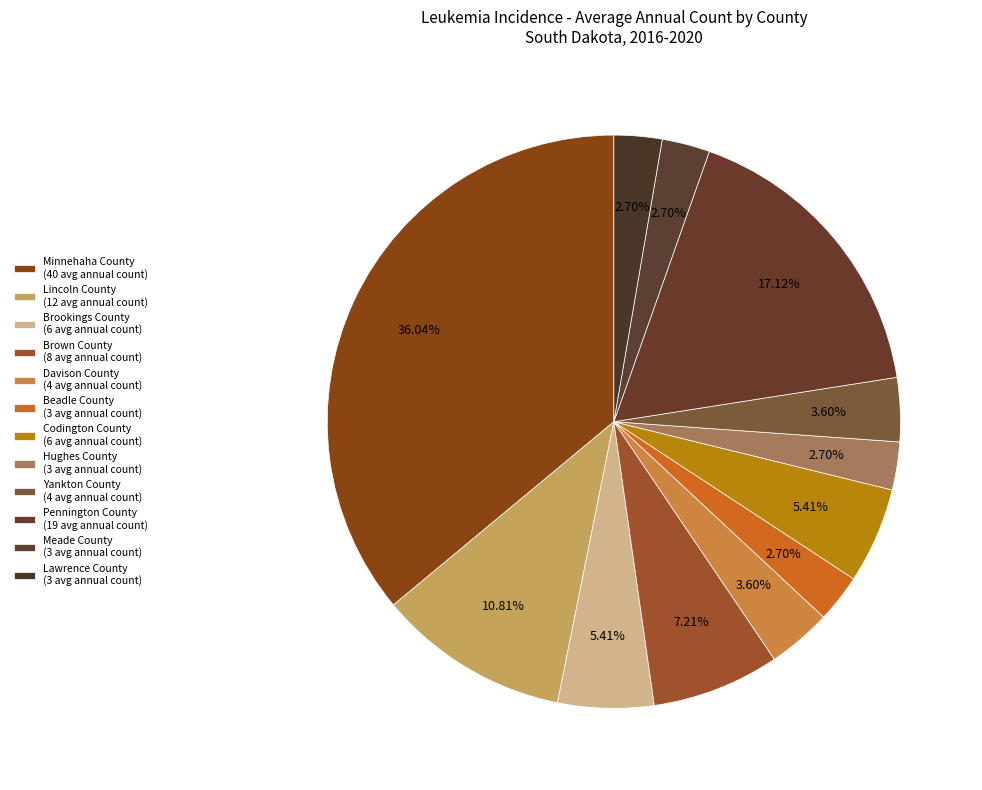

Do Pennington County and Yankton County together represent more than half of the pie?

No